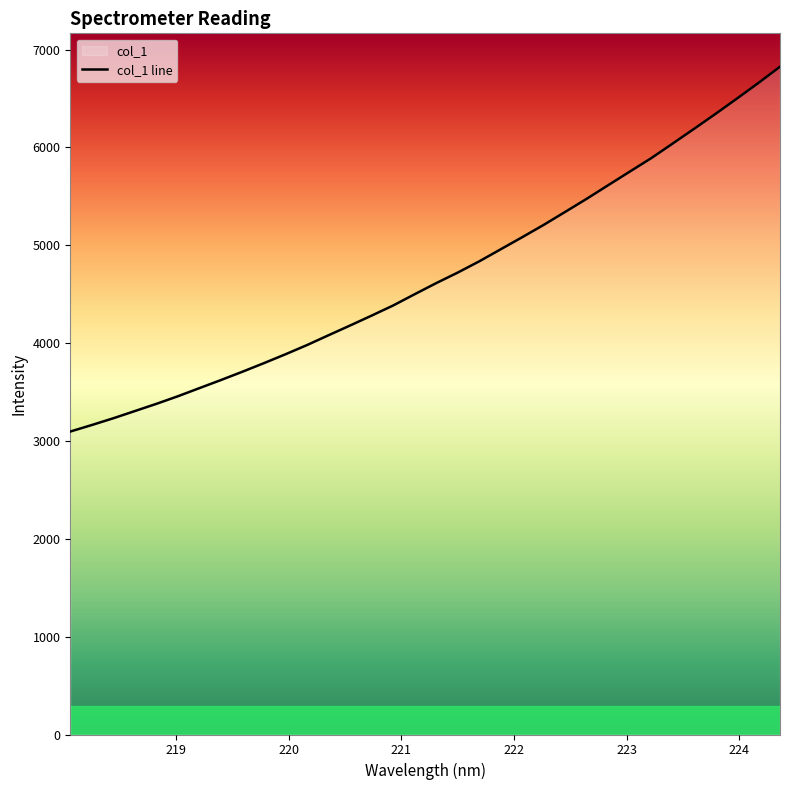

How many values are below 4612?

17